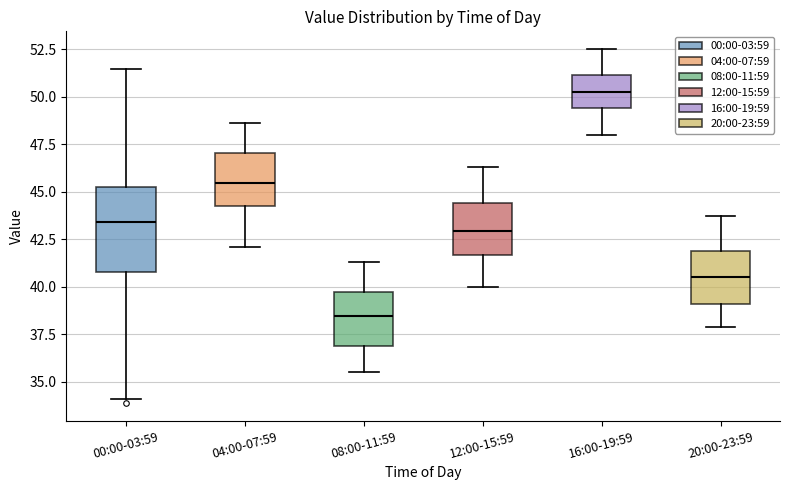

Comparing the boxes themselves (not the whiskers), which one is the tallest?

00:00-03:59